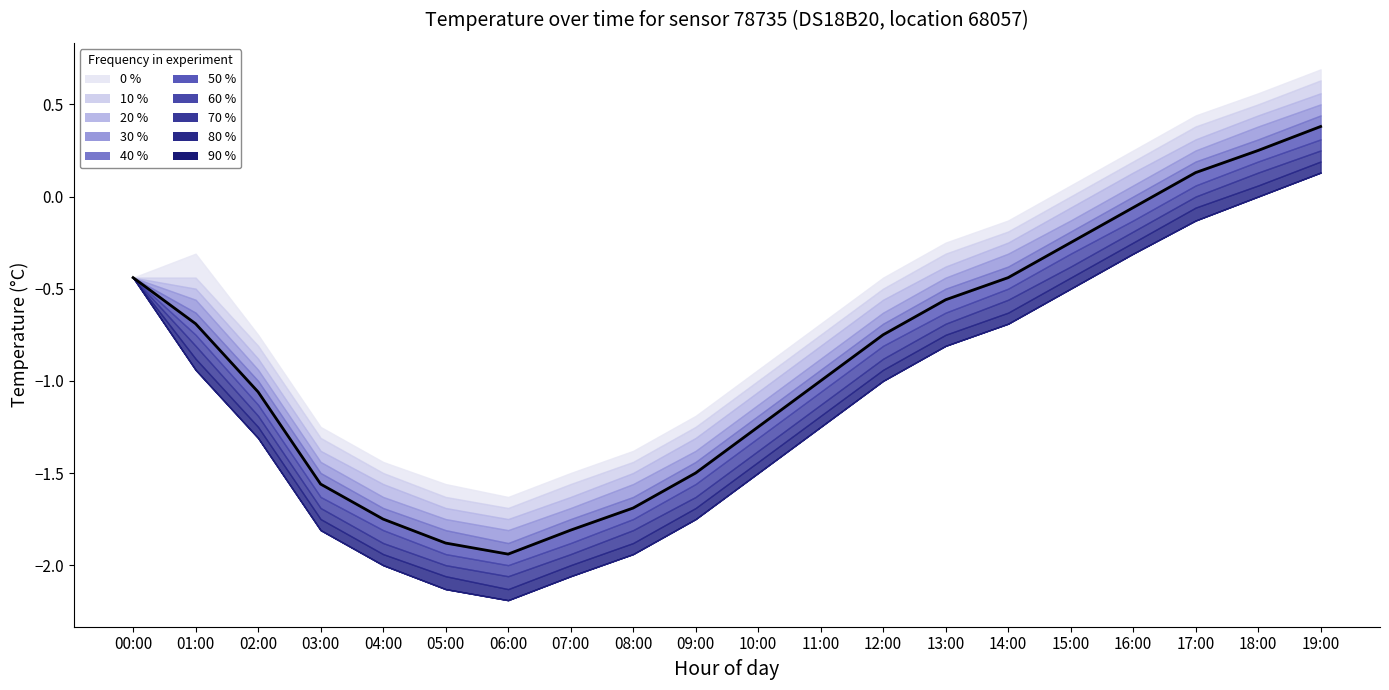

Where is the first local minimum?

06:00